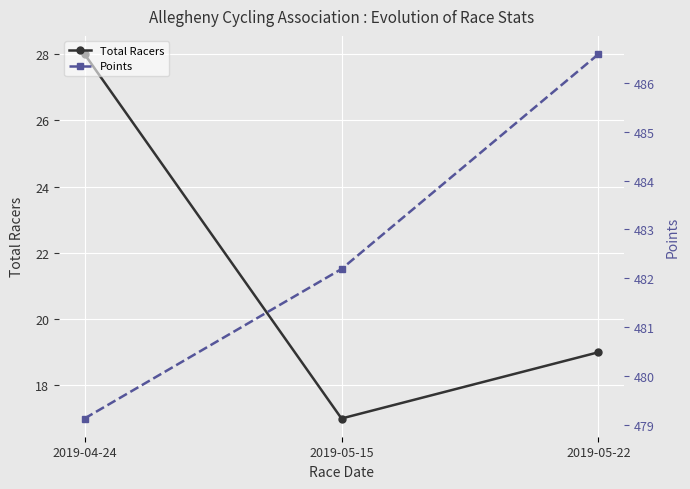

How many values in the Total Racers series are below 19?

1